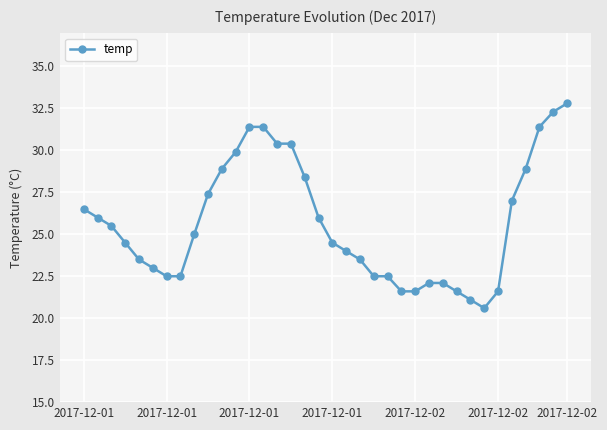

What is the difference between the maximum and second lowest values?

11.7